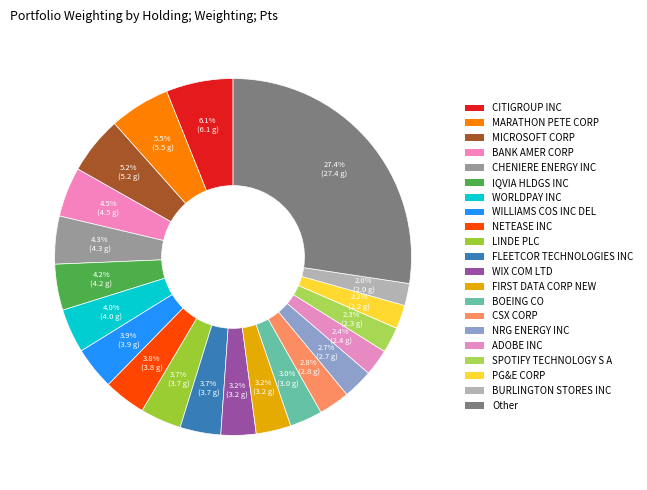

Count the number of slices in the pie.

21